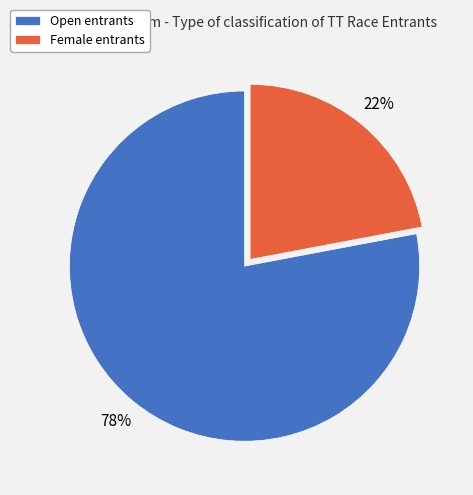

Which slice represents more than half of the pie?

Open